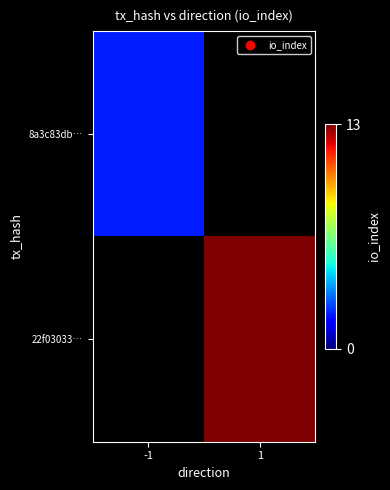

Where is 8a3c83db… nearest to the value 2?

-1